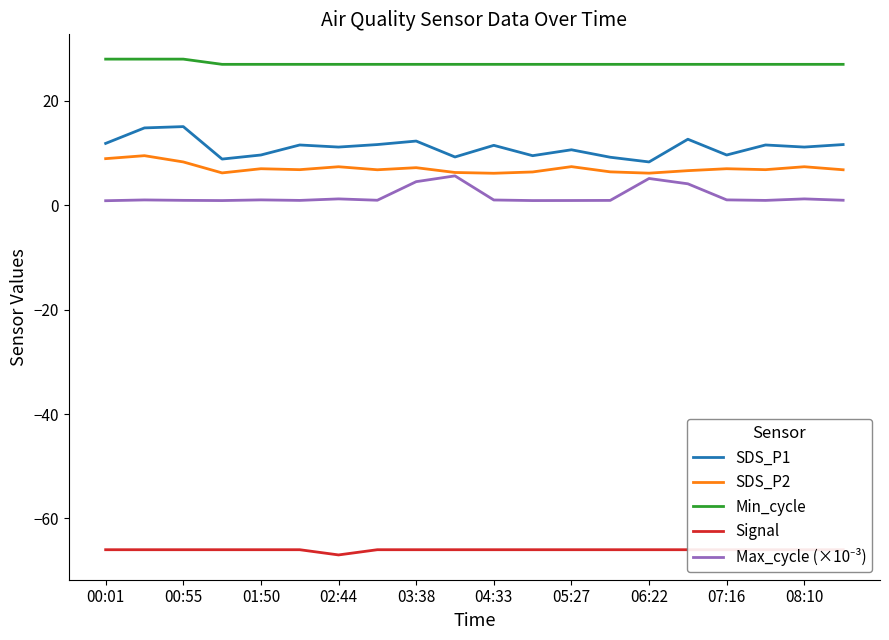

What is the minimum value for SDS_P1?

8.3